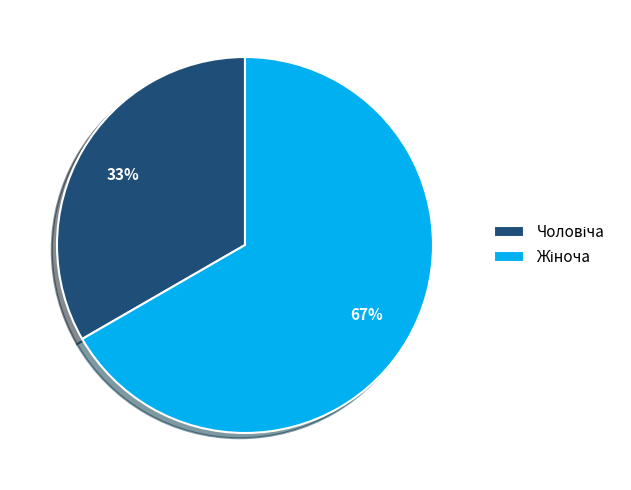

Does any single category account for the majority?

Yes